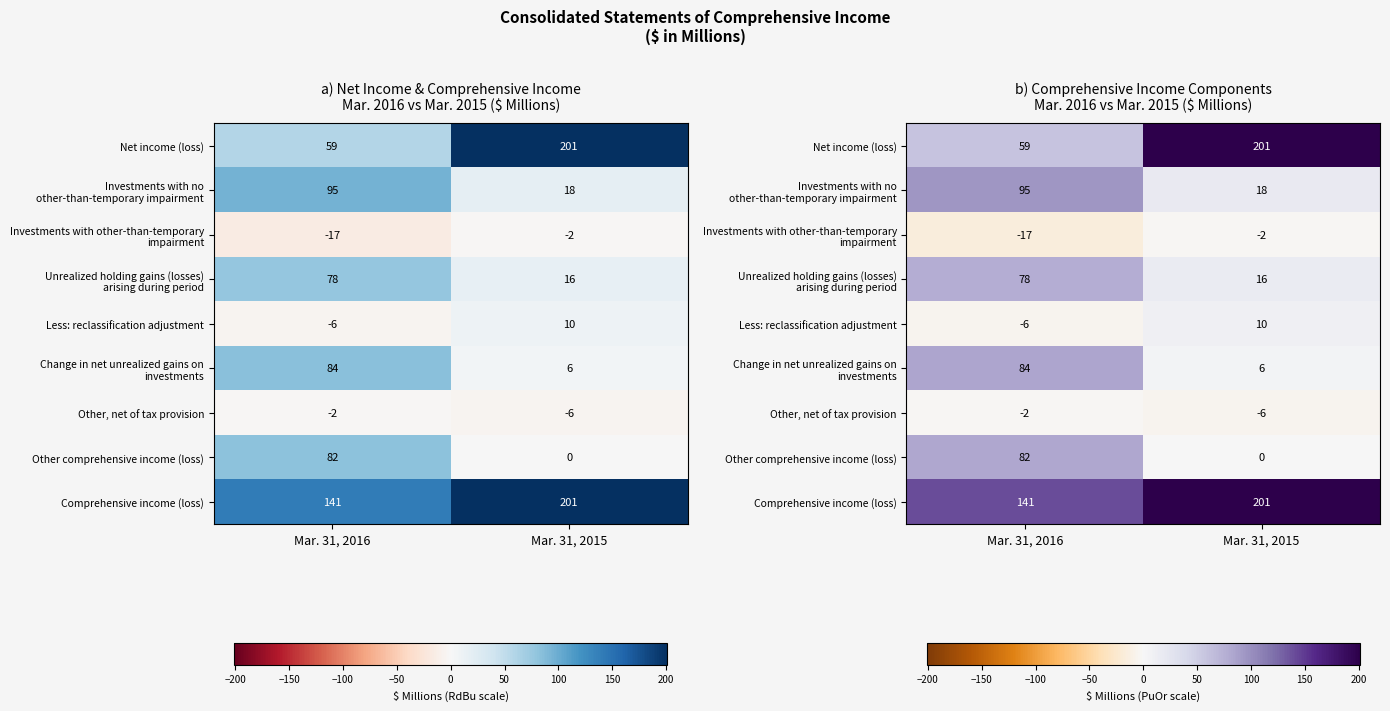

What is the difference between the Other, net of tax provision values at Mar. 31, 2016 and Mar. 31, 2015?

4